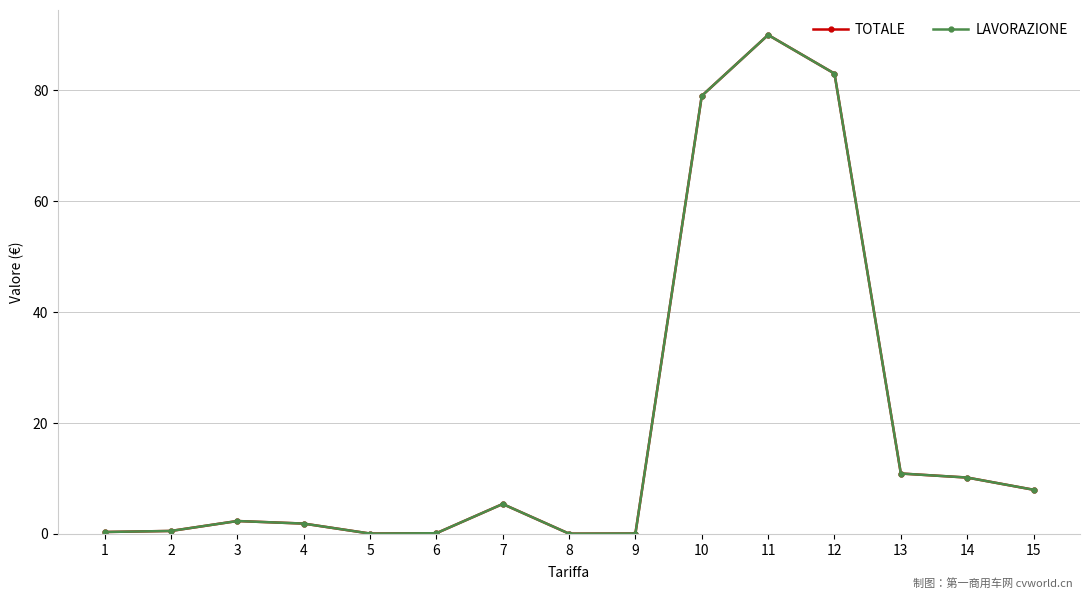

Which series has the largest range (max minus min)?

TOTALE